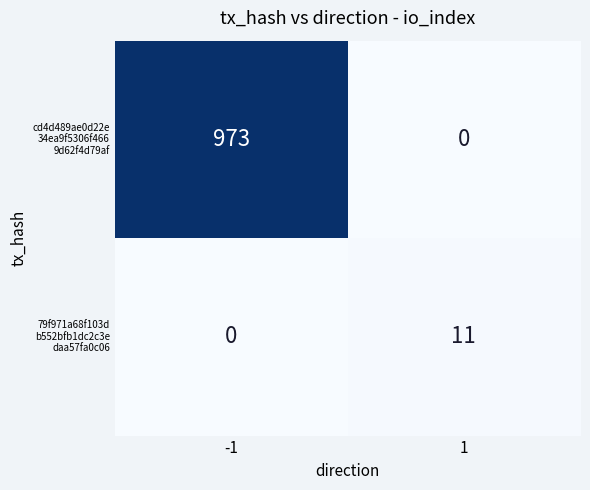

What is the total value across all series at -1?

973